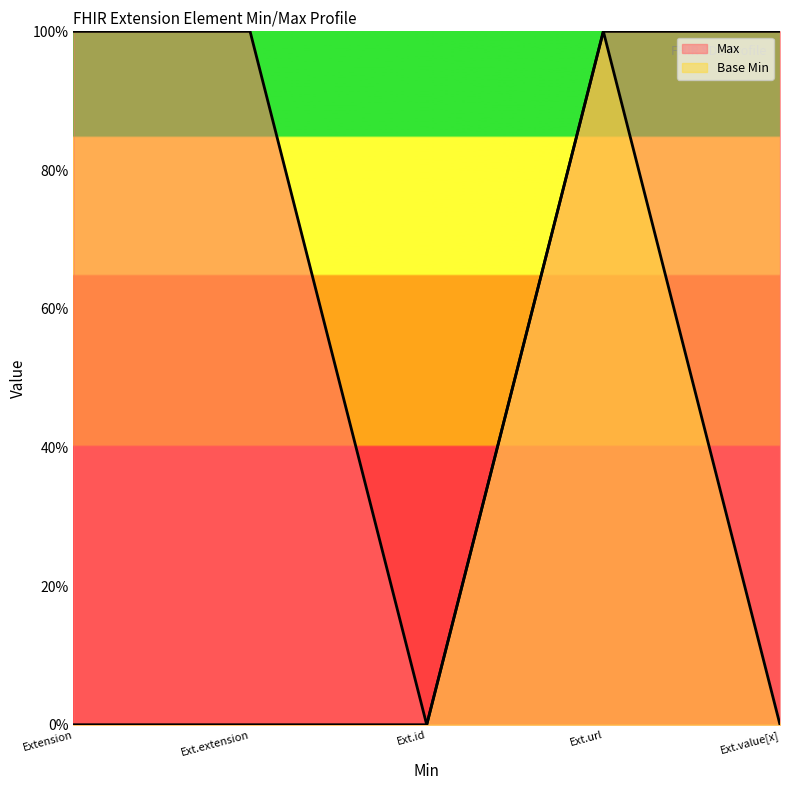

What is the difference between the maximum and minimum values in the Max series?

1